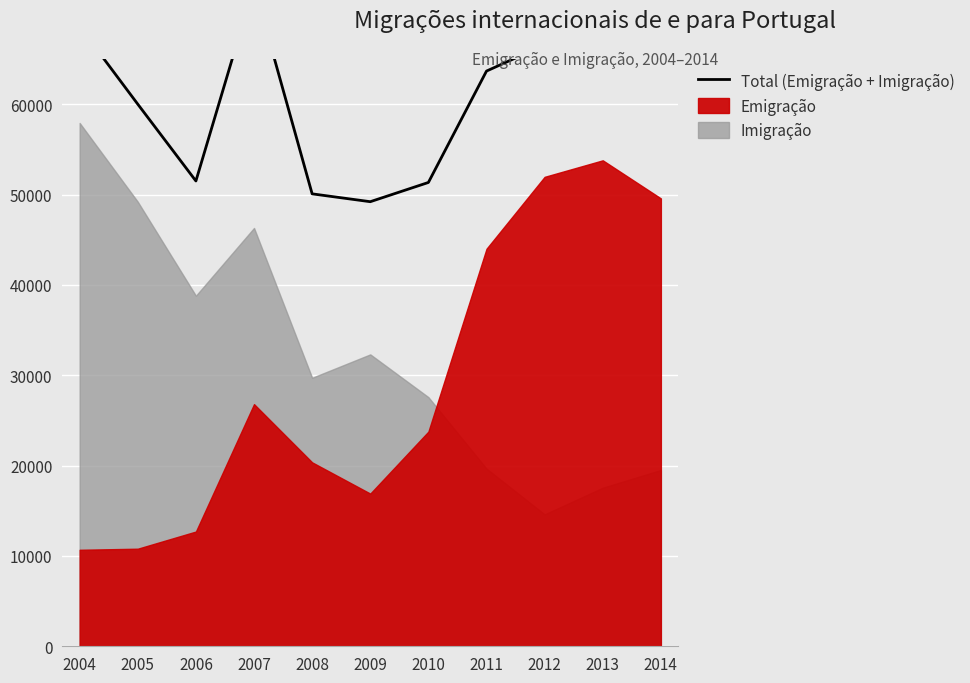

Reading right to left, extract all data points from this chart.

69088	71340	66564	63665	51335	49206	50075	73100	51500	60000	68600